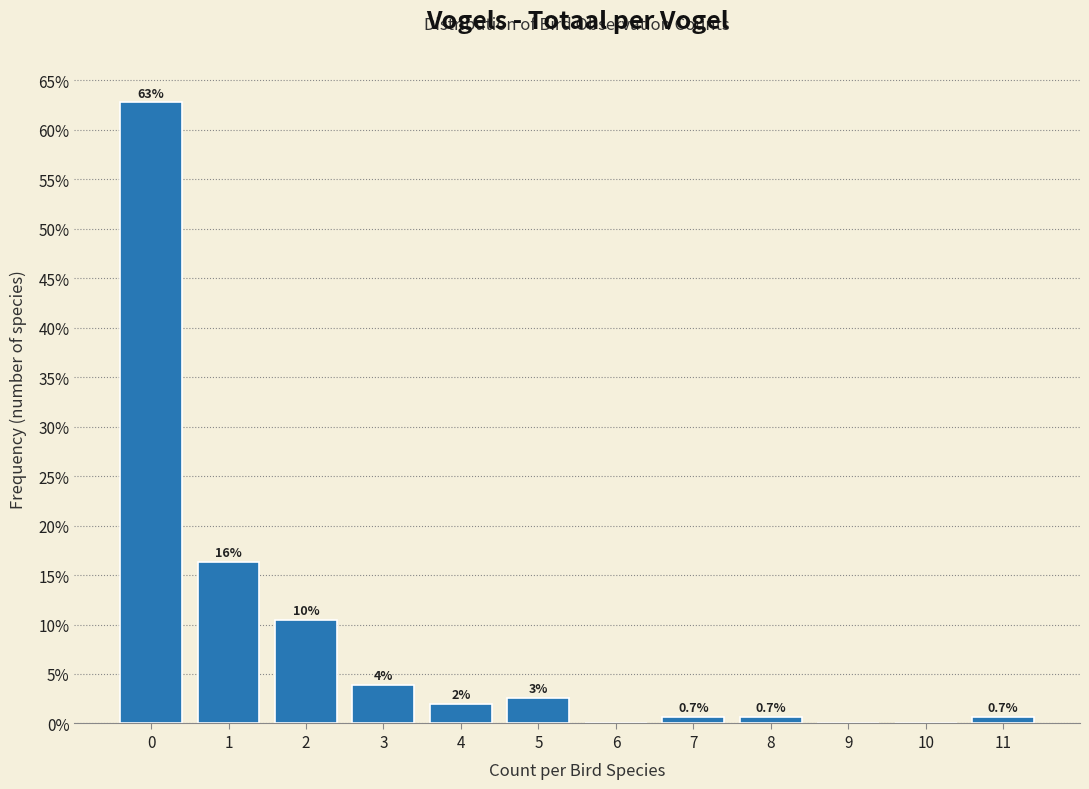

Between 7 and 4, which is larger?

4